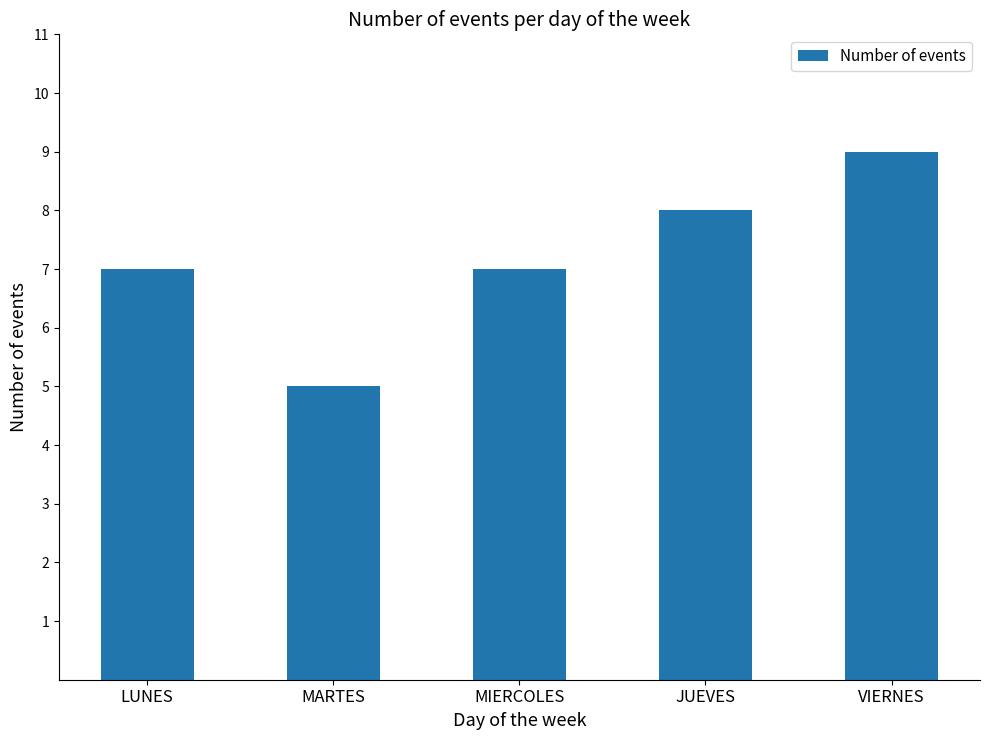

The value at MIERCOLES is 3. True or false?

False